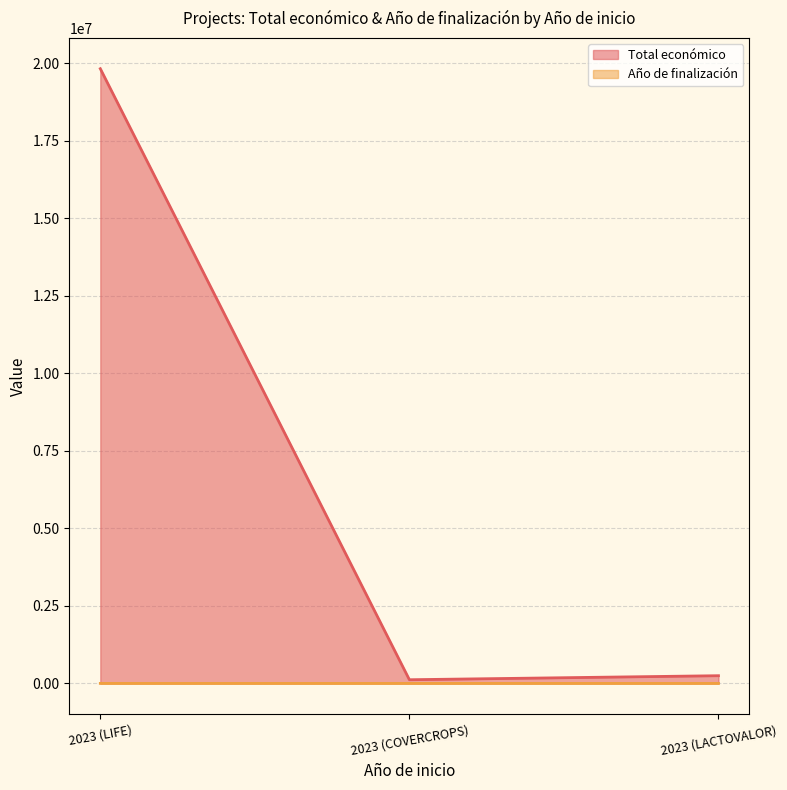

What is the value of the Año de finalización point at the 1st from the left?

2031